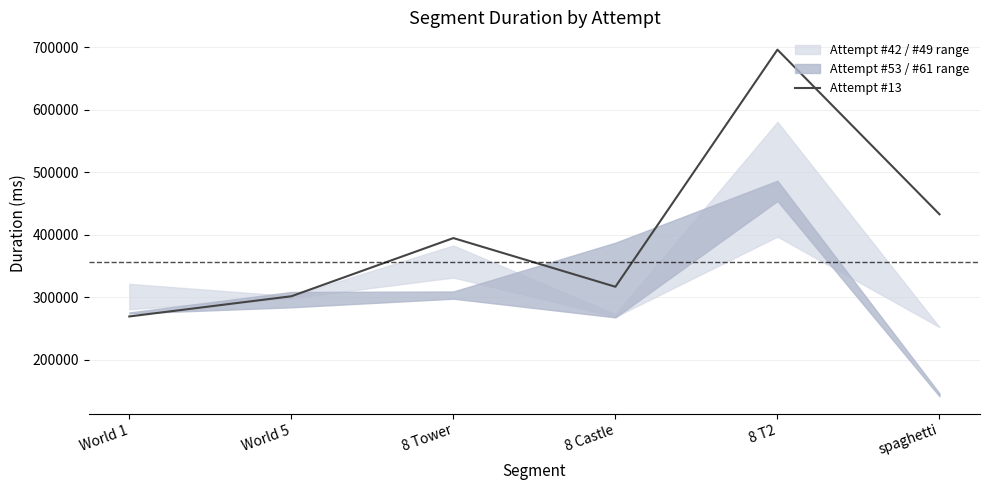

What is the sum of all values?

2410301